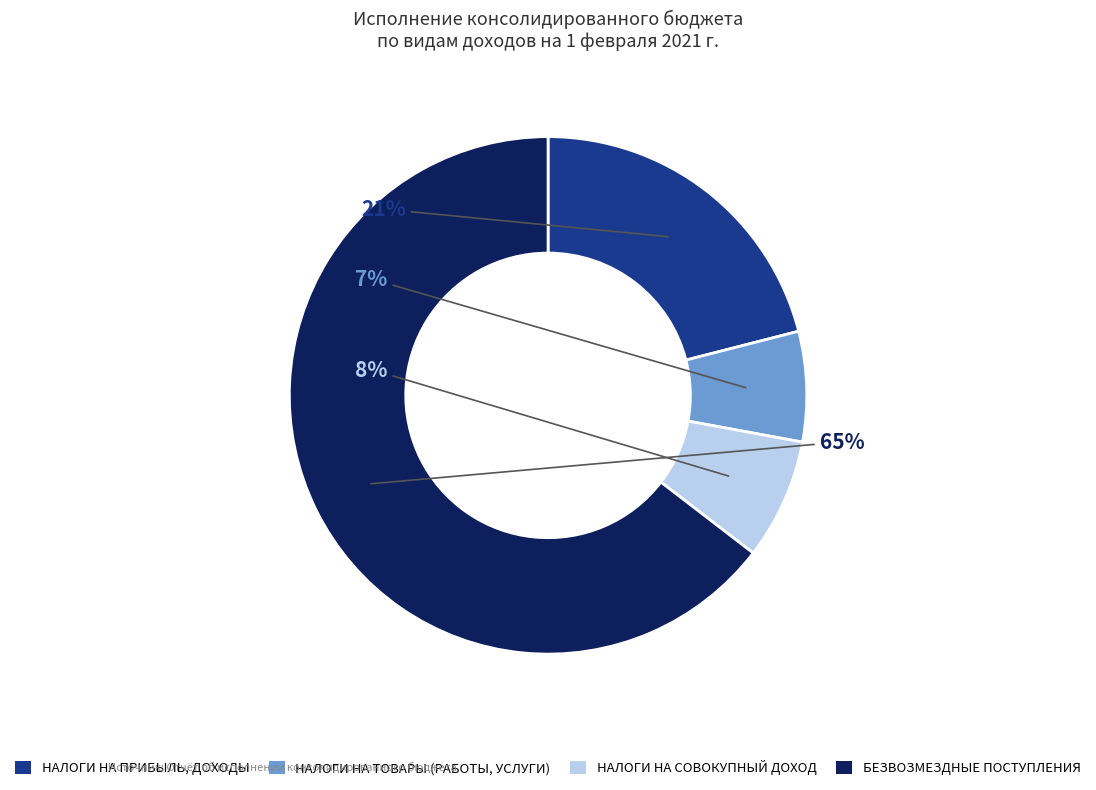

To the nearest percent, what portion does НАЛОГИ НА ПРИБЫЛЬ, ДОХОДЫ represent?

21%